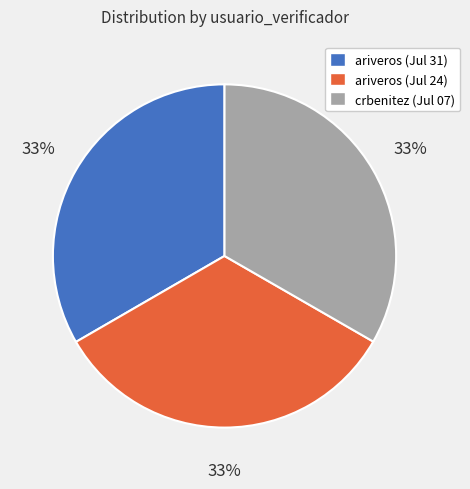

Is there any slice that represents more than half of the pie?

No